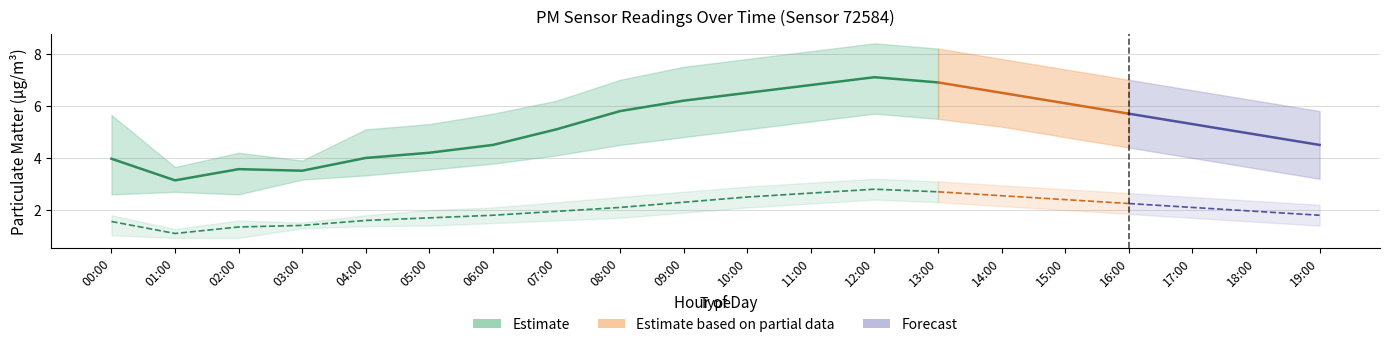

Read the P1 value at 19:00.

4.5